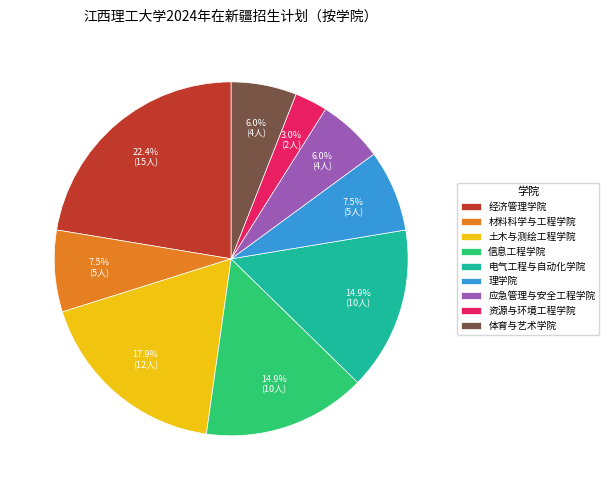

Which category has the smallest portion of the pie?

资源与环境工程学院